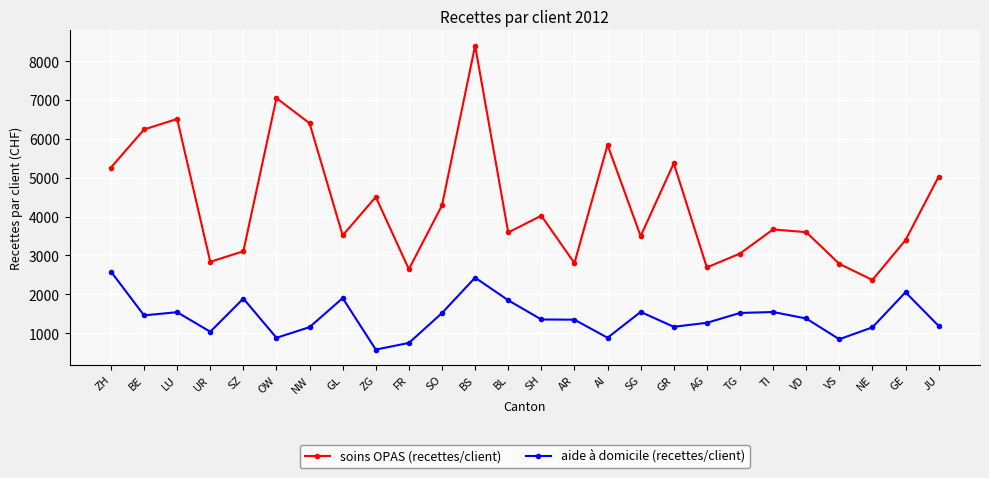

What is the average value of the aide à domicile (recettes/client) series?

1416.0